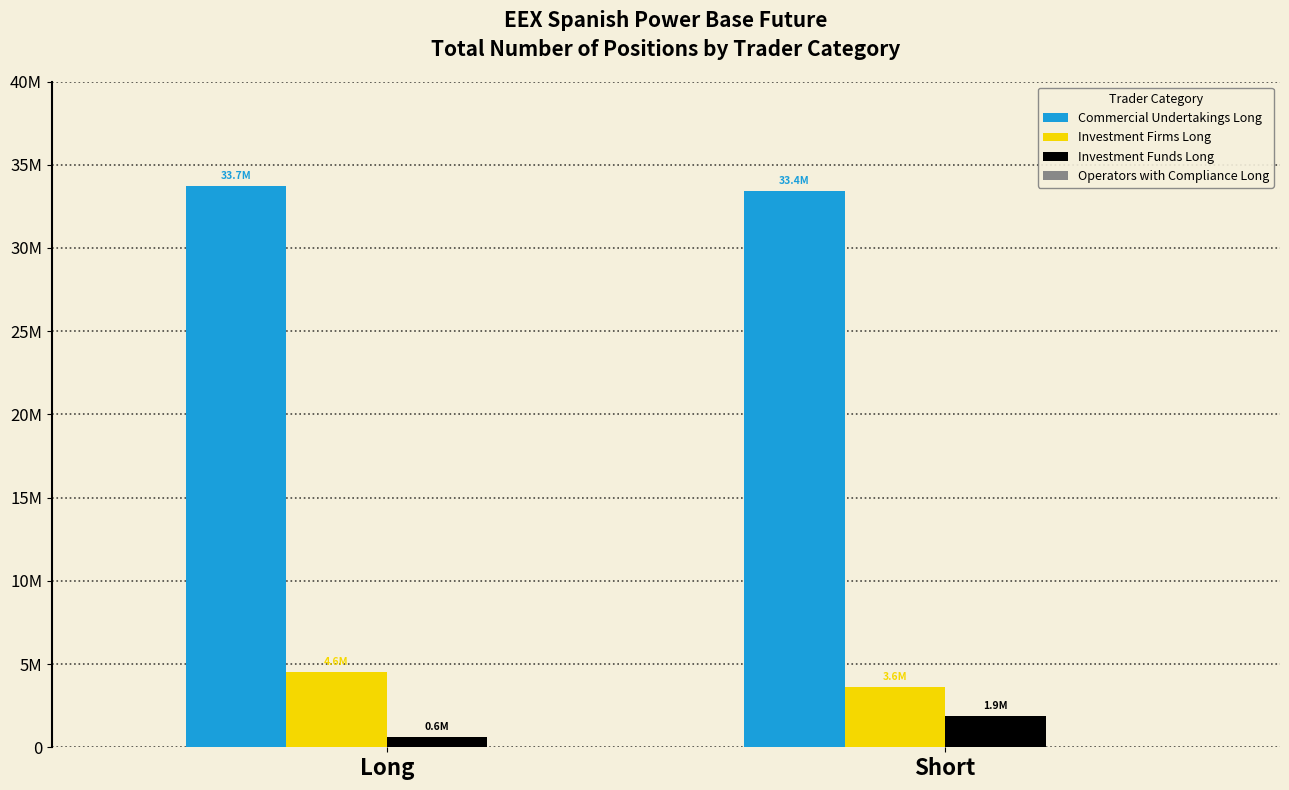

Which series changed the most between Long and Short?

Investment Funds Long